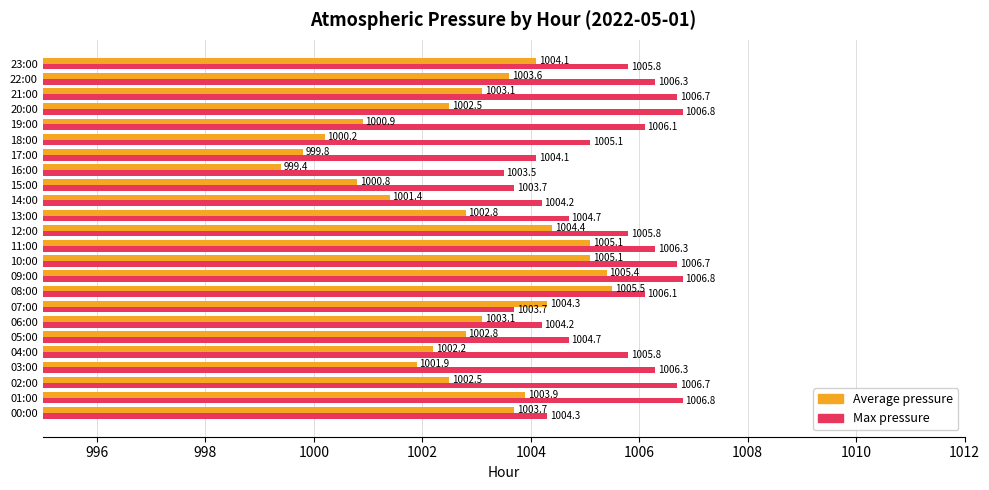

The Average pressure series shows 1002.8 at 13:00. True or false?

True